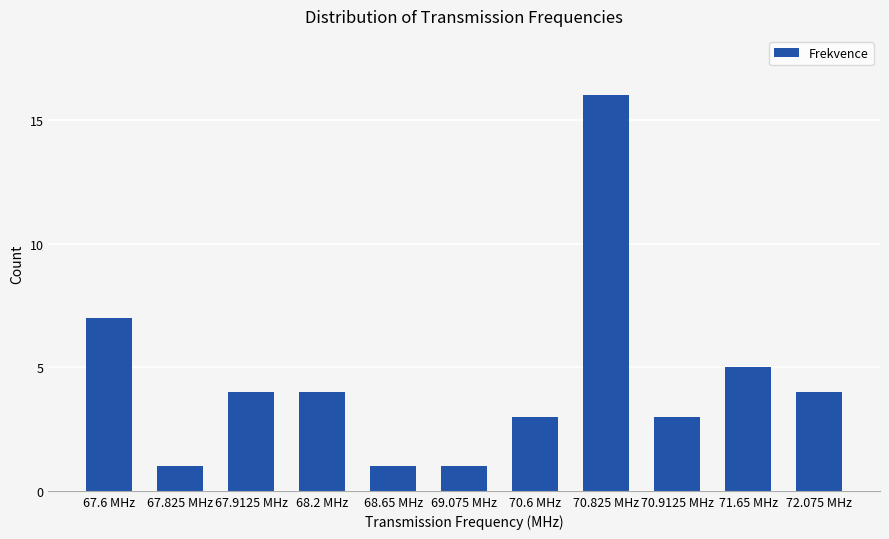

Where is the data nearest to the value 8?

67.6 MHz